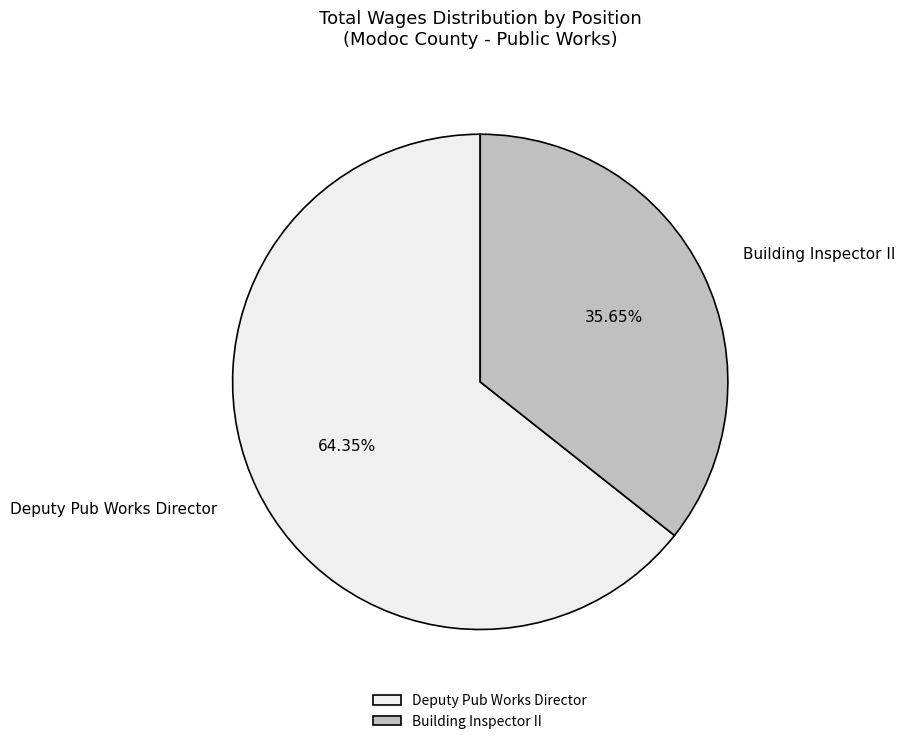

Combined, do Deputy Pub Works Director and Building Inspector II account for over 50%?

Yes